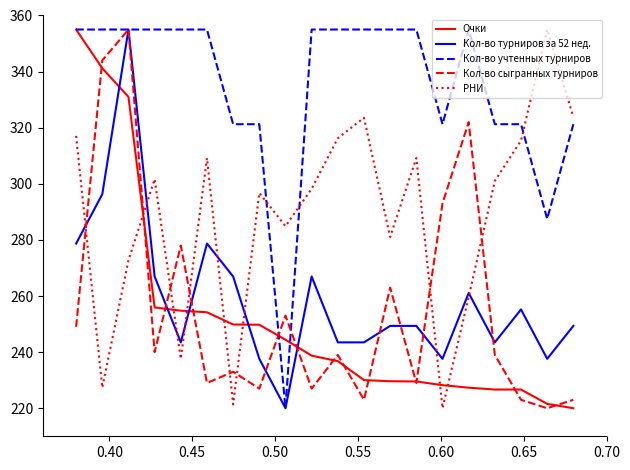

What is the sum of all Очки values?

5051.2